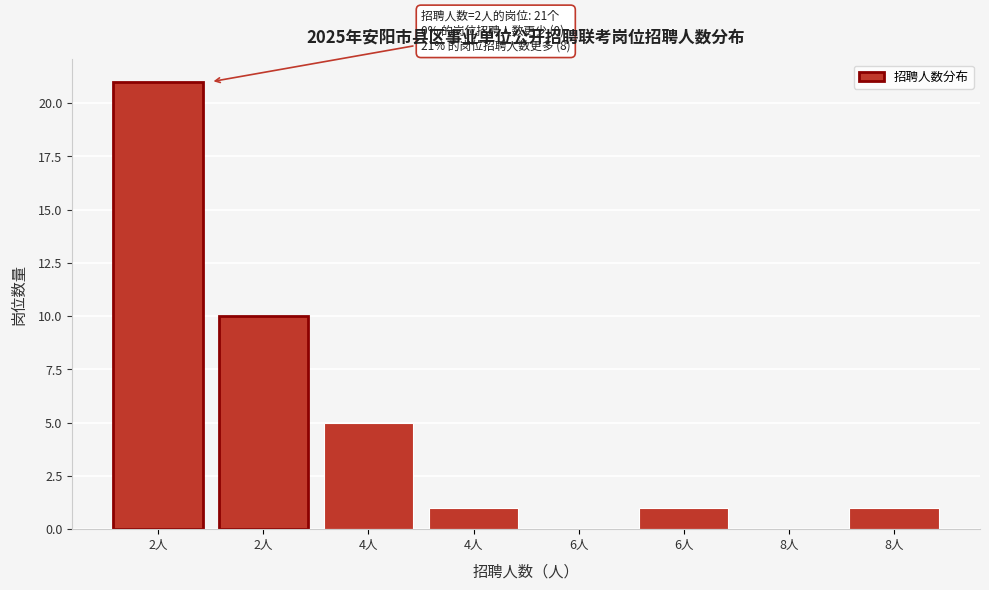

How many data points does each series have?

8